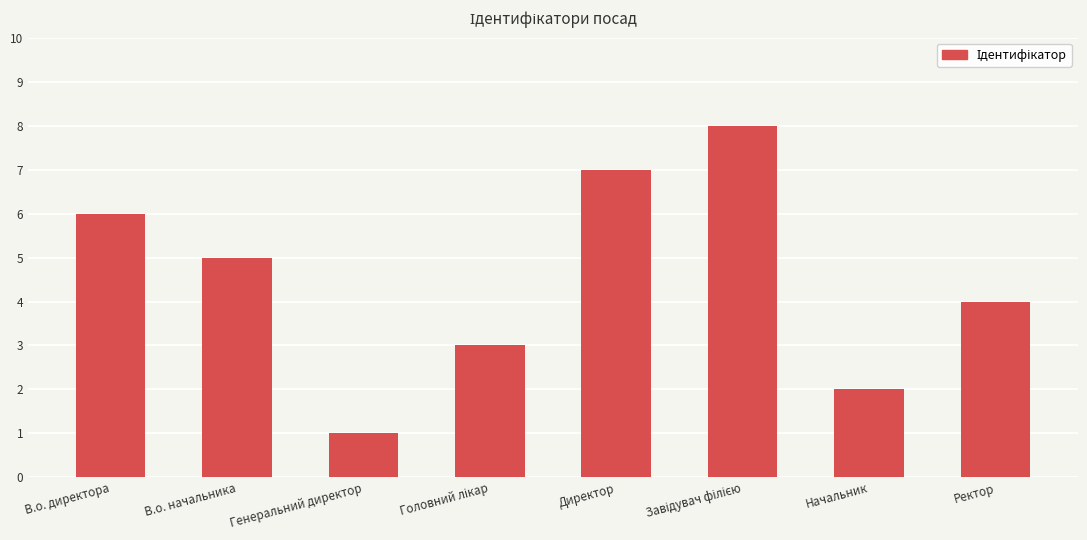

What is the greatest value displayed?

8